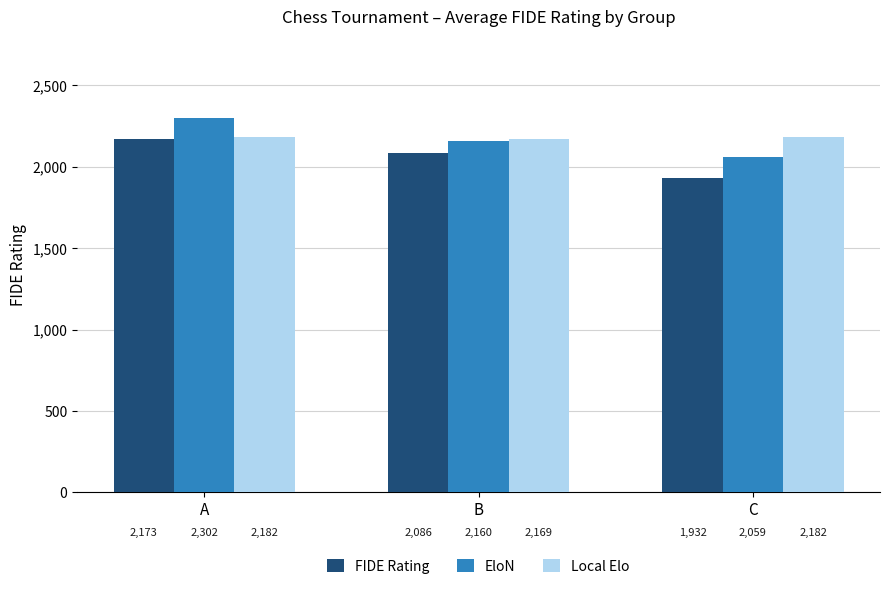

True or false: FIDE Rating has a value of 1932 at C.

True